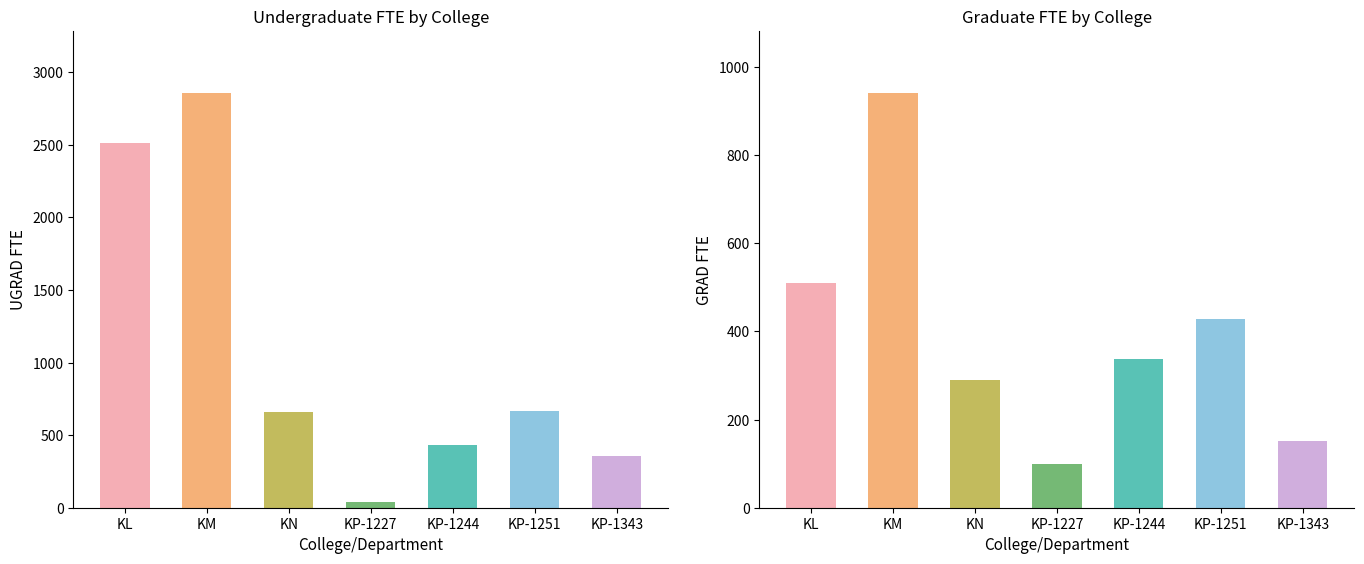

At which label does UGRAD FTE first exceed 659?

KL